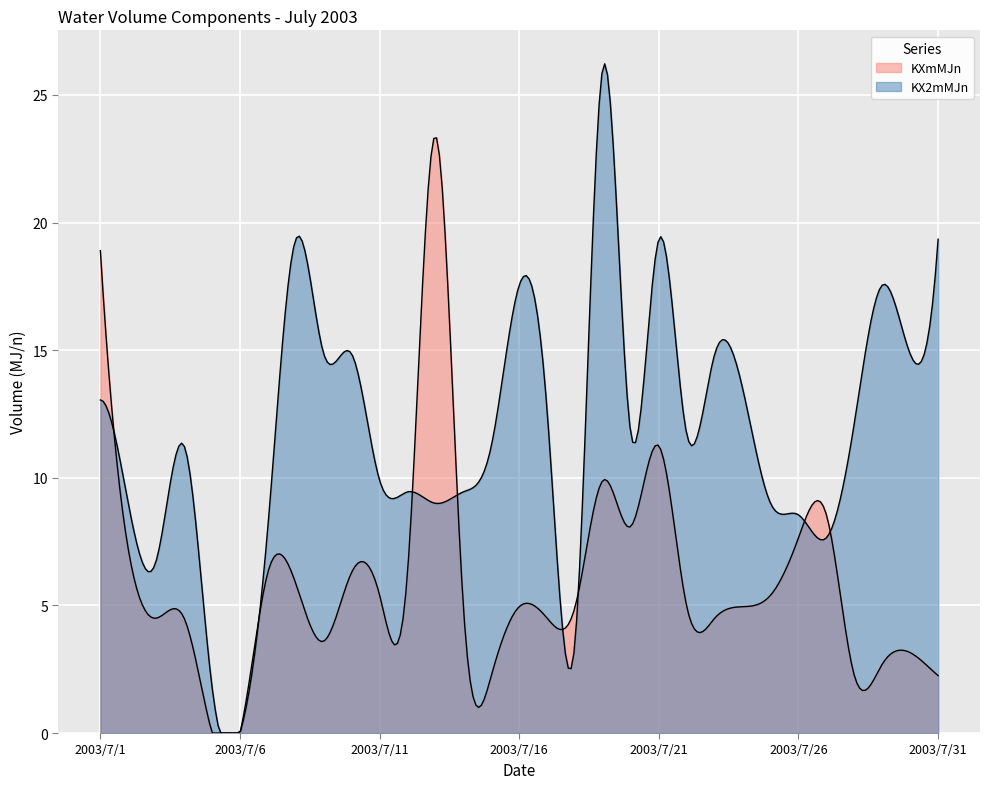

Where is KXmMJn nearest to the value 11?

2003/7/21